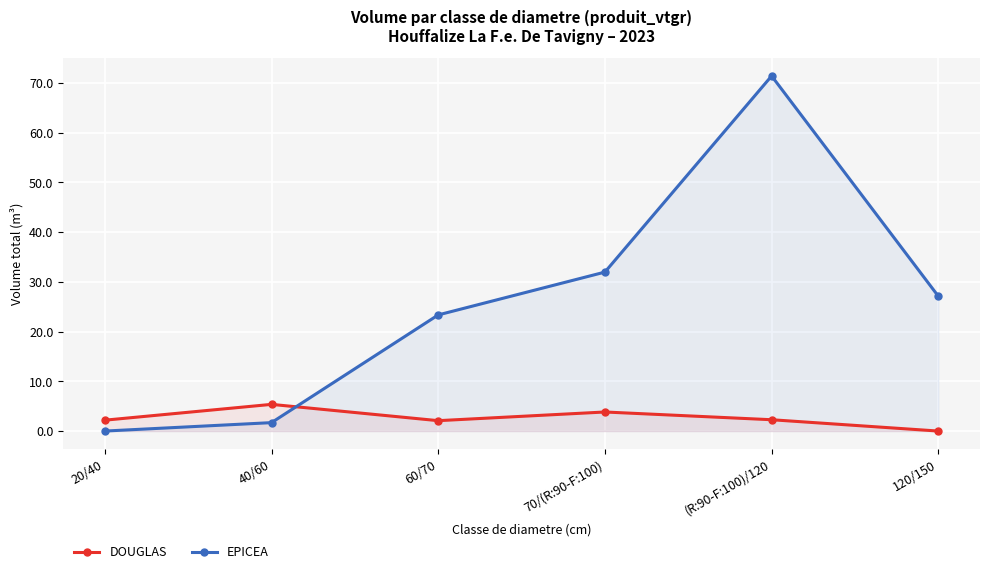

What is the value of the DOUGLAS point at the 3rd from the left?

2.1